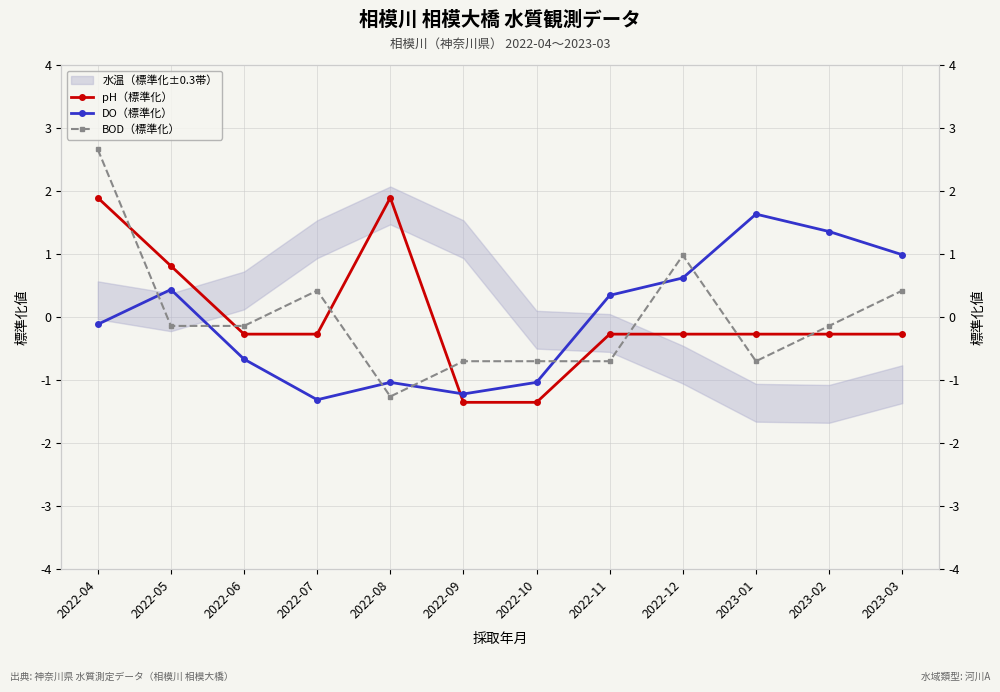

True or false: DO（標準化） has a value of 0.8 at 2023-02.

False